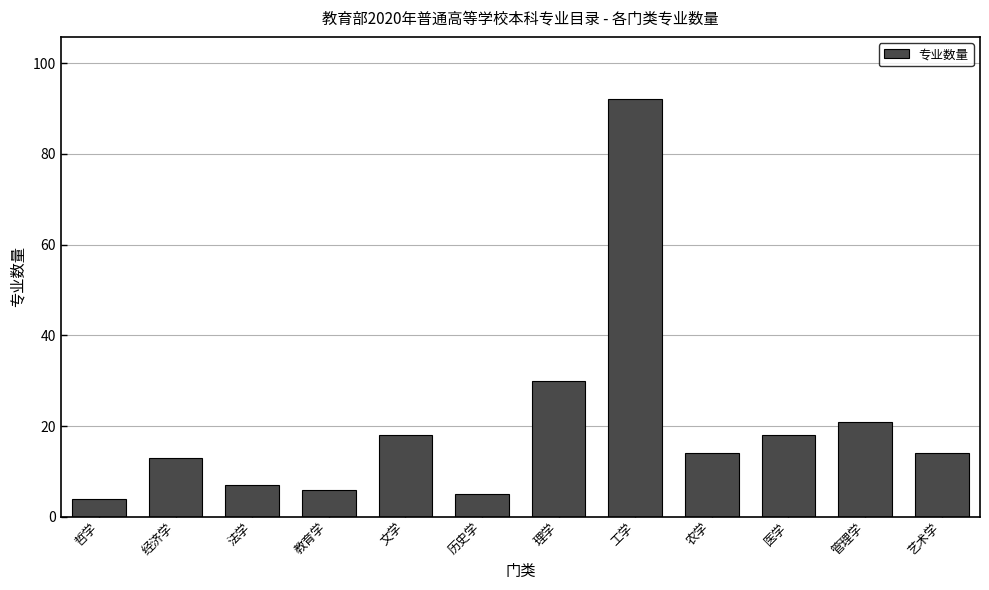

Reading left to right, what are all the values shown in this chart?

哲学=4	经济学=13	法学=7	教育学=6	文学=18	历史学=5	理学=30	工学=92	农学=14	医学=18	管理学=21	艺术学=14